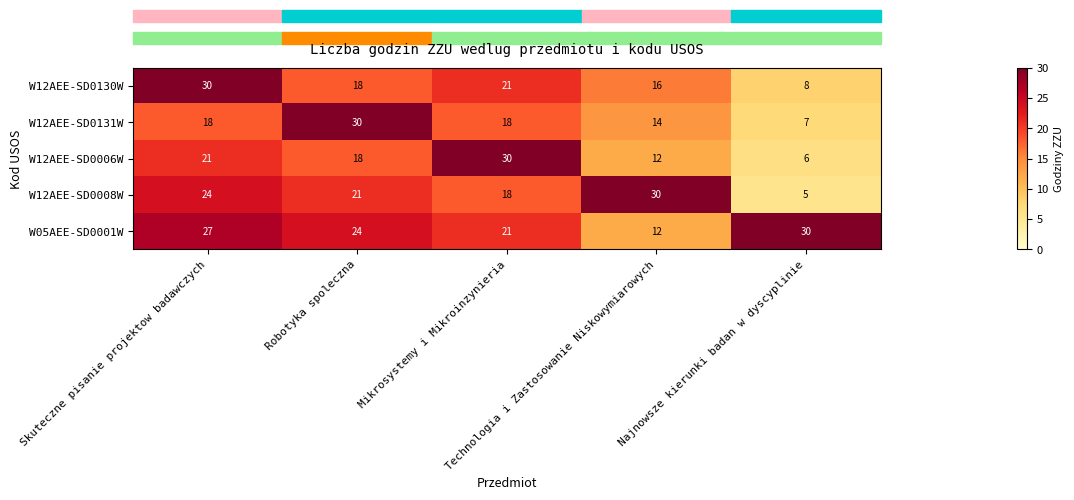

What is the minimum value shown in the chart?

5